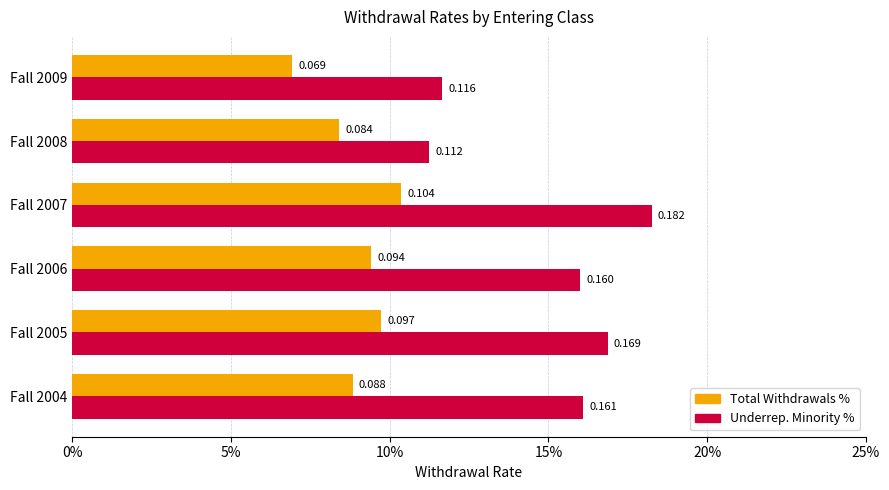

List the labels in order of Underrep. Minority % value, largest first.

Fall 2007, Fall 2005, Fall 2004, Fall 2006, Fall 2009, Fall 2008